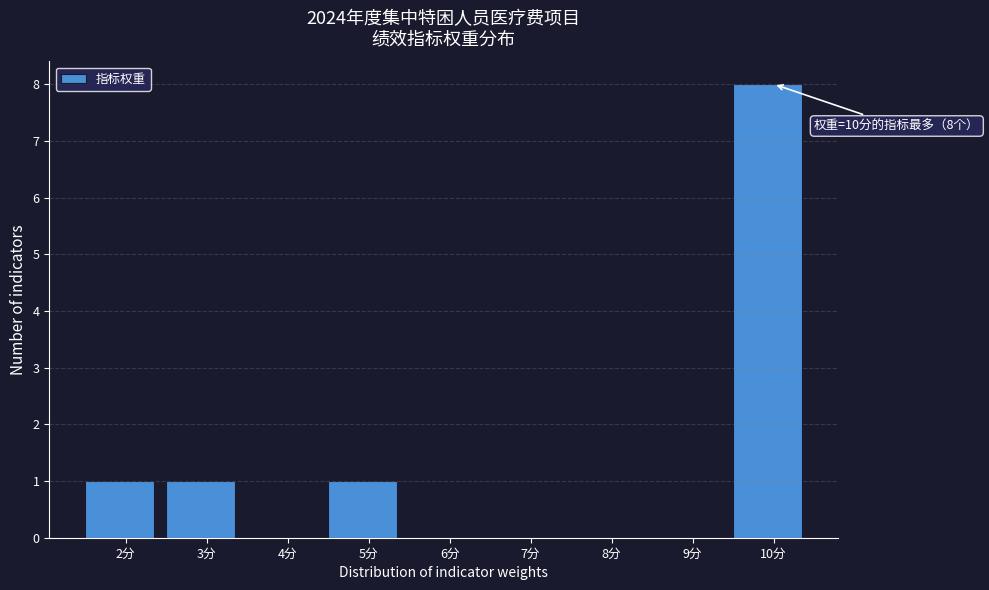

Reading left to right, what are all the values shown in this chart?

2分=1	3分=1	4分=0	5分=1	6分=0	7分=0	8分=0	9分=0	10分=8